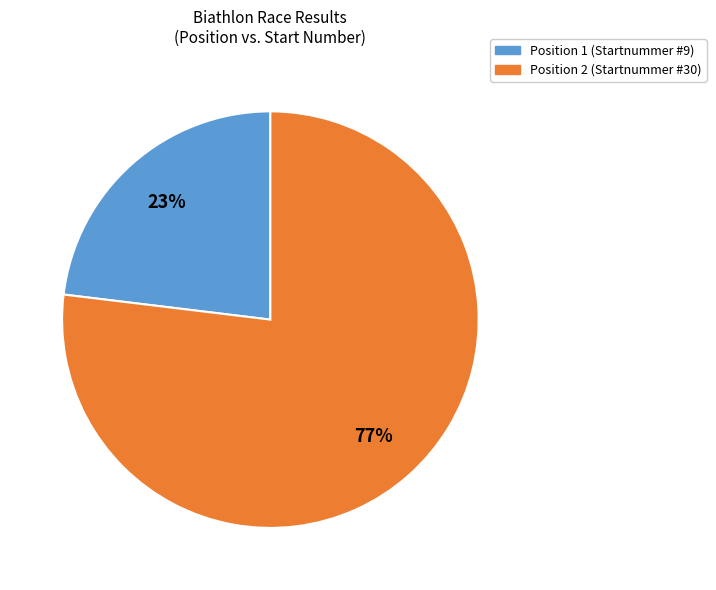

Is there any slice that represents more than half of the pie?

Yes